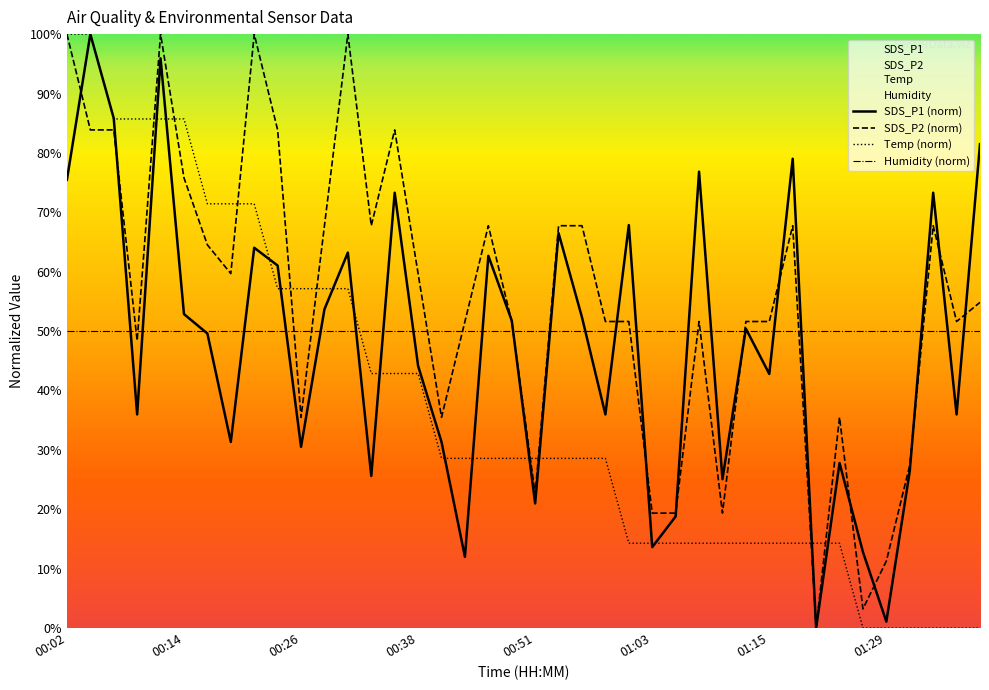

The value of SDS_P2 at 00:24 is 83.9. True or false?

True